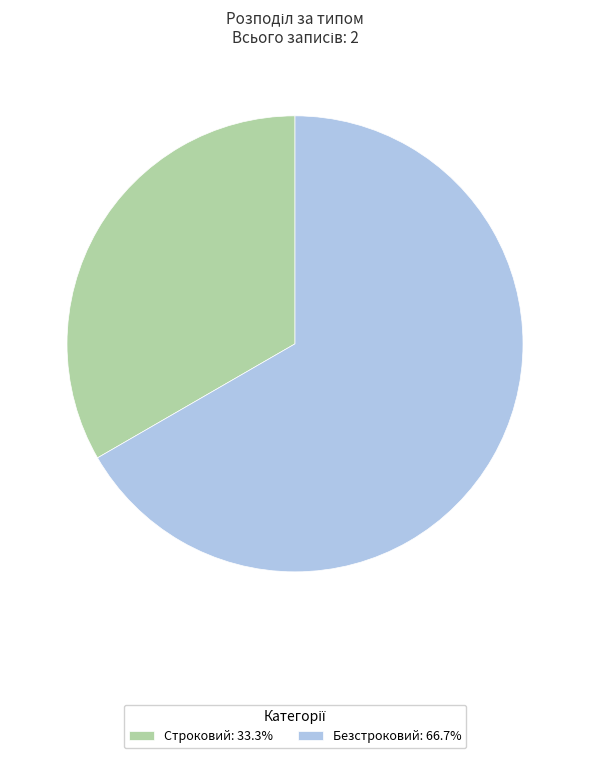

Is there any slice that represents more than half of the pie?

Yes